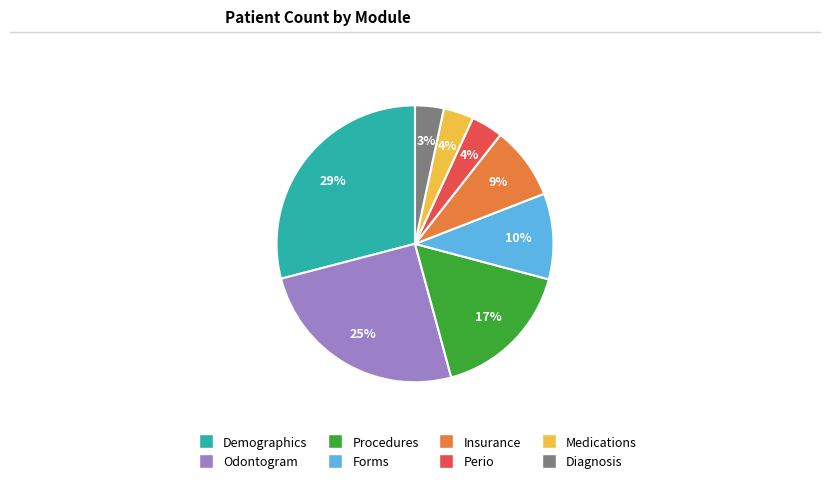

To the nearest percent, what is the average slice percentage?

12%